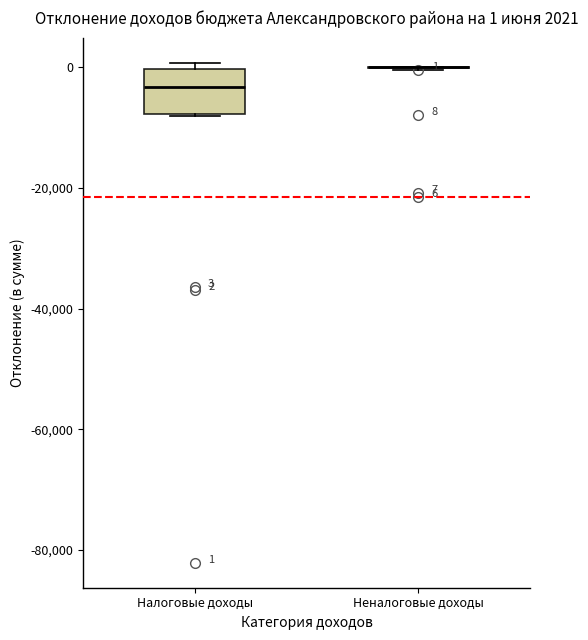

Comparing the boxes themselves (not the whiskers), which one is the tallest?

Налоговые доходы